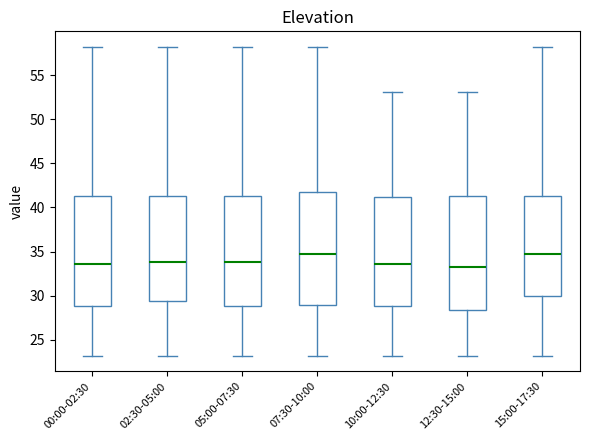

Reading left to right, read every box against the y-axis: the position of its median line, the range the box covers, and the ends of its whiskers. The values are not printed on the chart, so give them approximately, as read against the axis.

00:00-02:30: median 33.5, box 29.0 to 41.5, whiskers 23.0 to 58.0
02:30-05:00: median 34.0, box 29.5 to 41.5, whiskers 23.0 to 58.0
05:00-07:30: median 34.0, box 29.0 to 41.5, whiskers 23.0 to 58.0
07:30-10:00: median 35.0, box 29.0 to 41.5, whiskers 23.0 to 58.0
10:00-12:30: median 33.5, box 29.0 to 41.0, whiskers 23.0 to 53.0
12:30-15:00: median 33.0, box 28.5 to 41.5, whiskers 23.0 to 53.0
15:00-17:30: median 35.0, box 30.0 to 41.5, whiskers 23.0 to 58.0